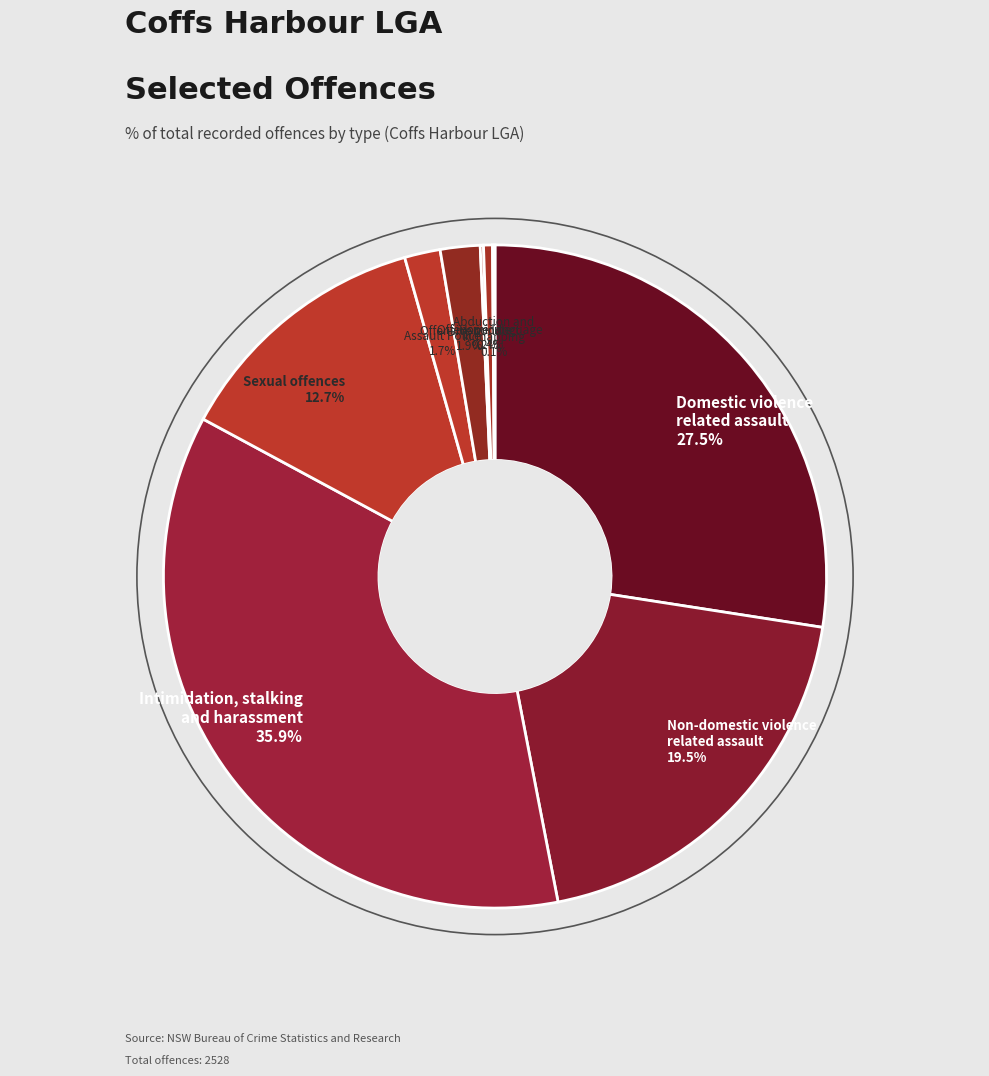

How many segments does this pie chart have?

9